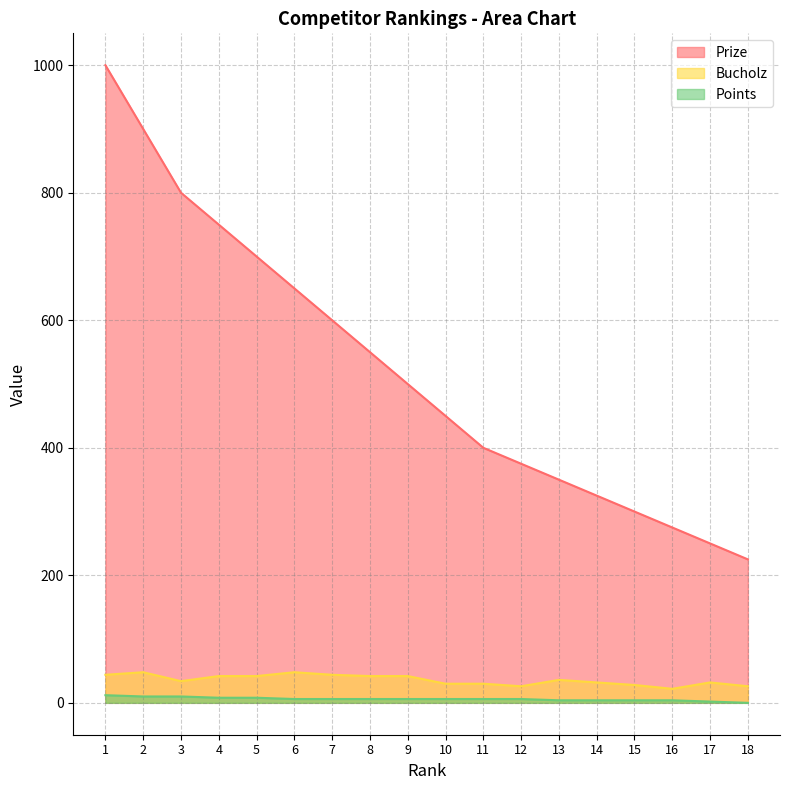

At 8, list the series in order from smallest to largest.

Points, Bucholz, Prize